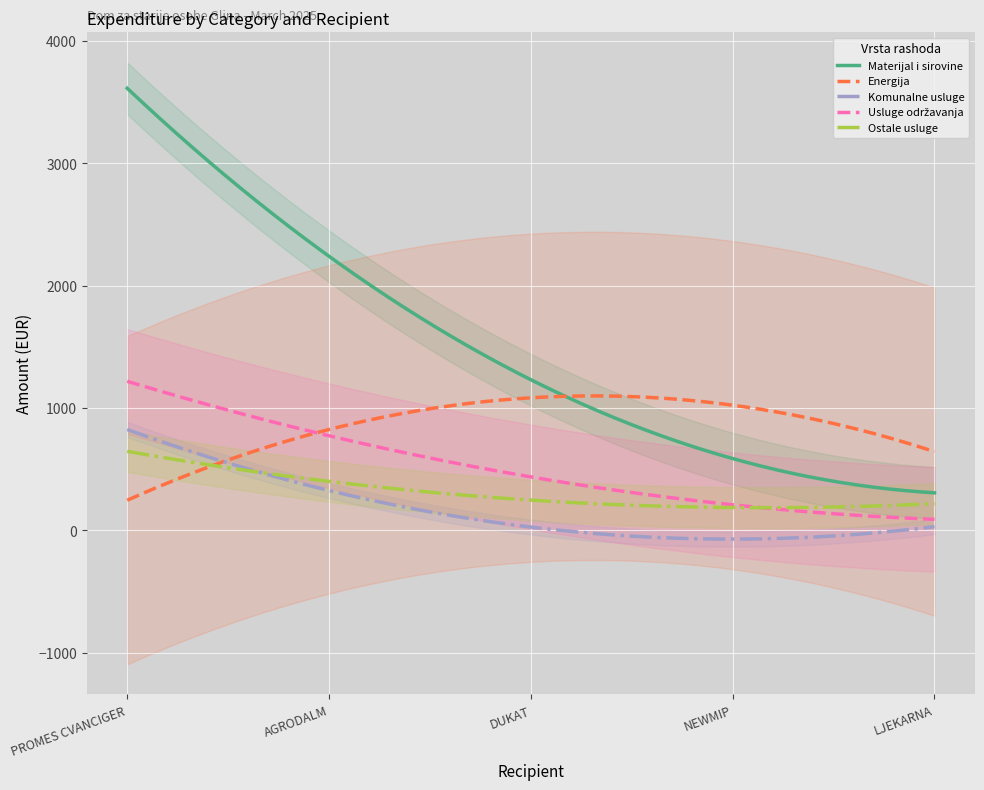

What is the highest value of the Komunalne usluge series?

824.6